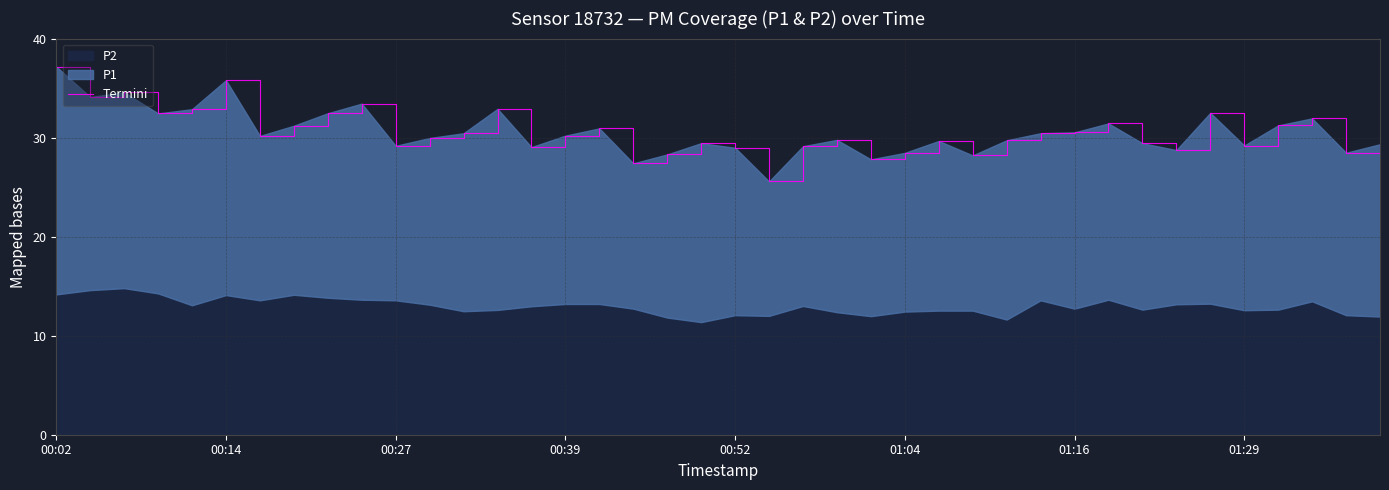

Reading left to right, list all the values displayed in this chart.

37.2	34.1	34.6	32.4	32.9	35.8	30.2	31.2	32.5	33.4	29.2	30.0	30.4	32.9	29.0	30.2	30.9	27.4	28.3	29.4	29.0	25.6	29.1	29.8	27.8	28.5	29.7	28.2	29.7	30.4	30.5	31.4	29.4	28.7	32.5	29.2	31.2	31.9	28.5	29.3